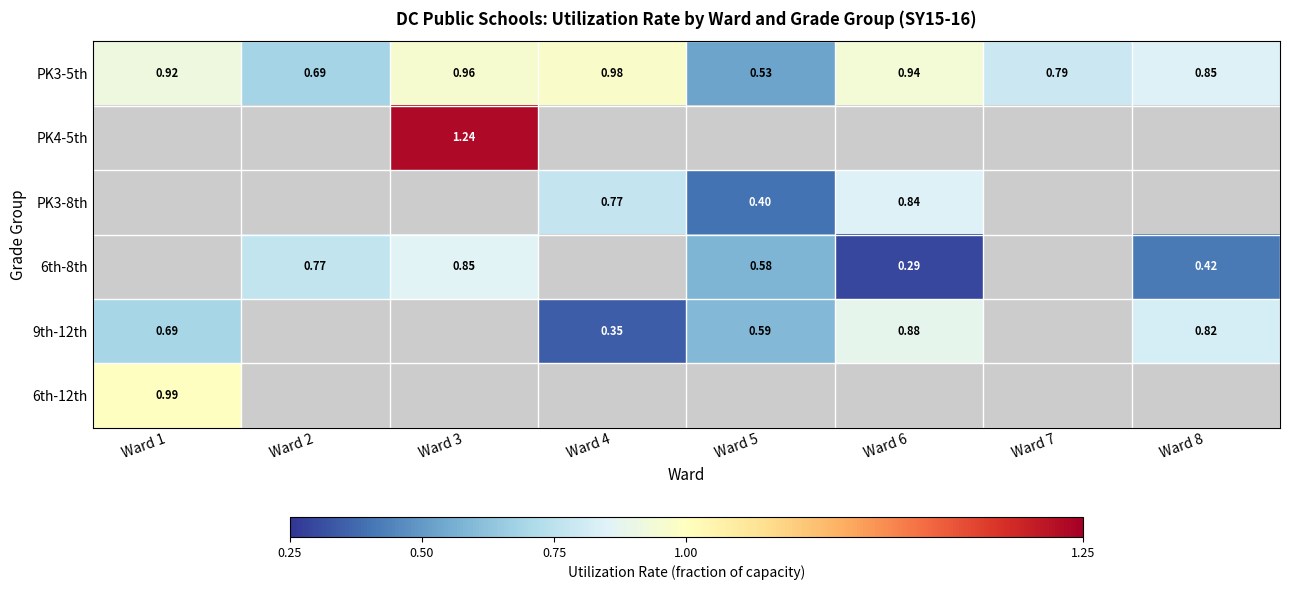

Is the value of 6th-8th at Ward 1 greater than the value of PK3-5th at Ward 5?

No